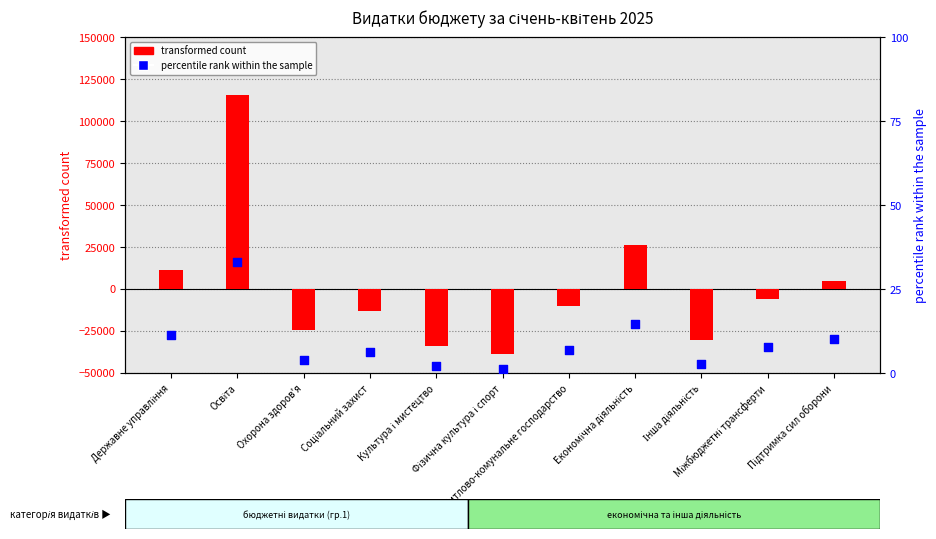

Which series contains the lowest Y value?

transformed count